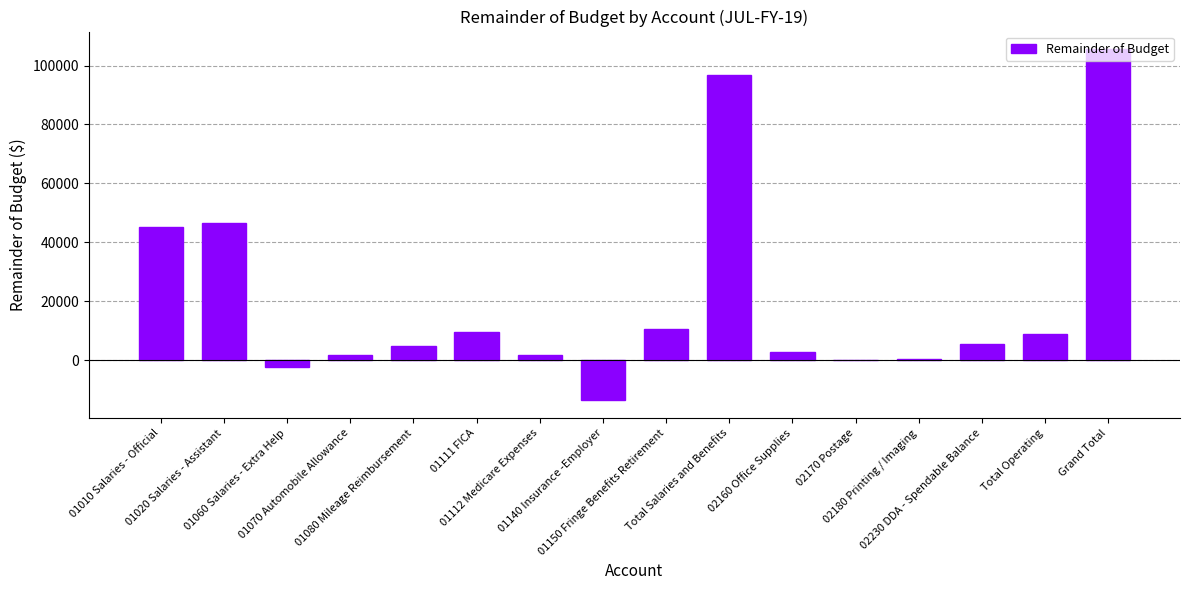

What is the sum of all values?

323253.6